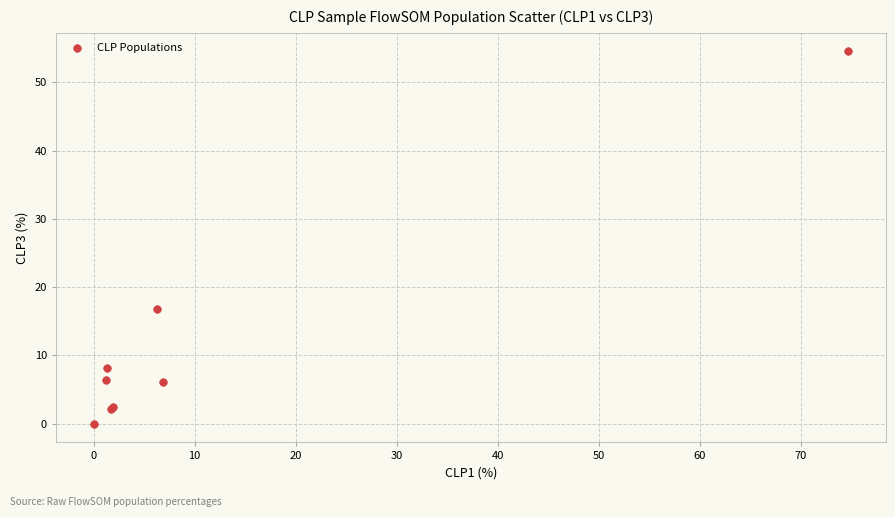

What Y value in the scatter plot is closest to 27?

16.8